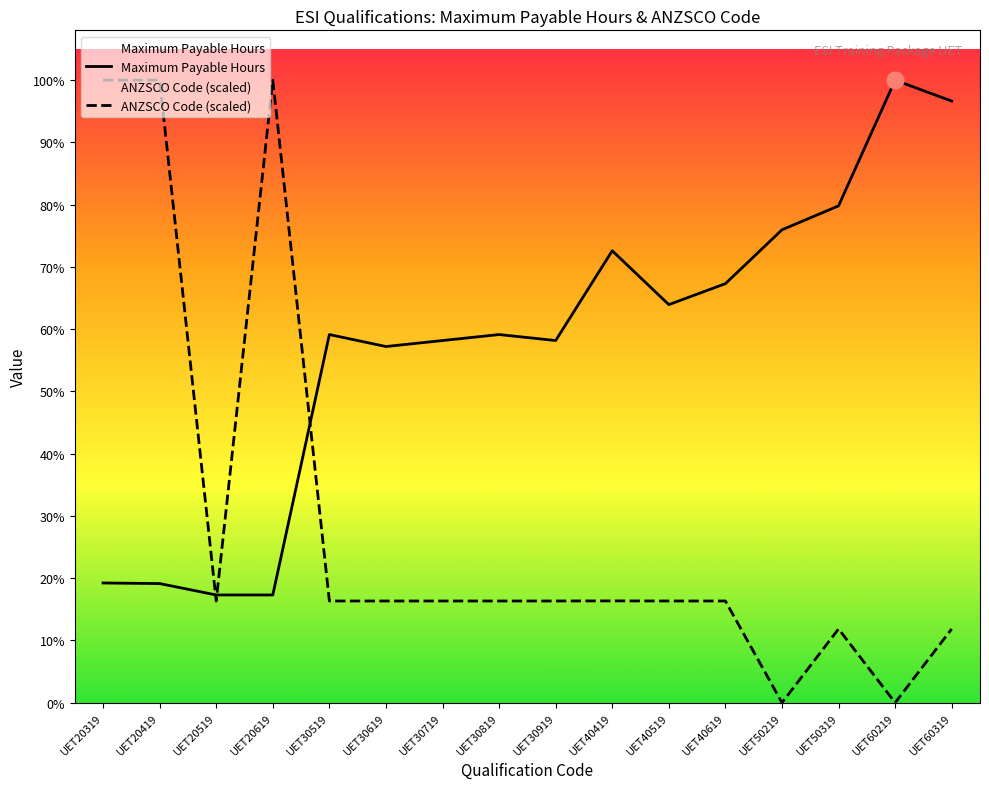

Is it true that ANZSCO Code (scaled) equals 339.8 at UET30719?

True